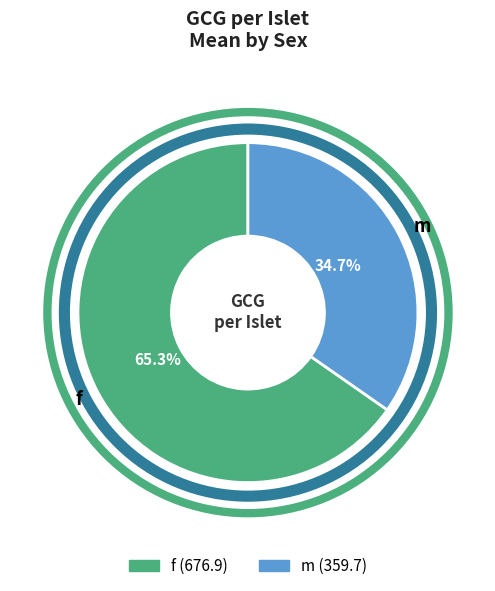

Is it true that m is 41% of the pie?

False